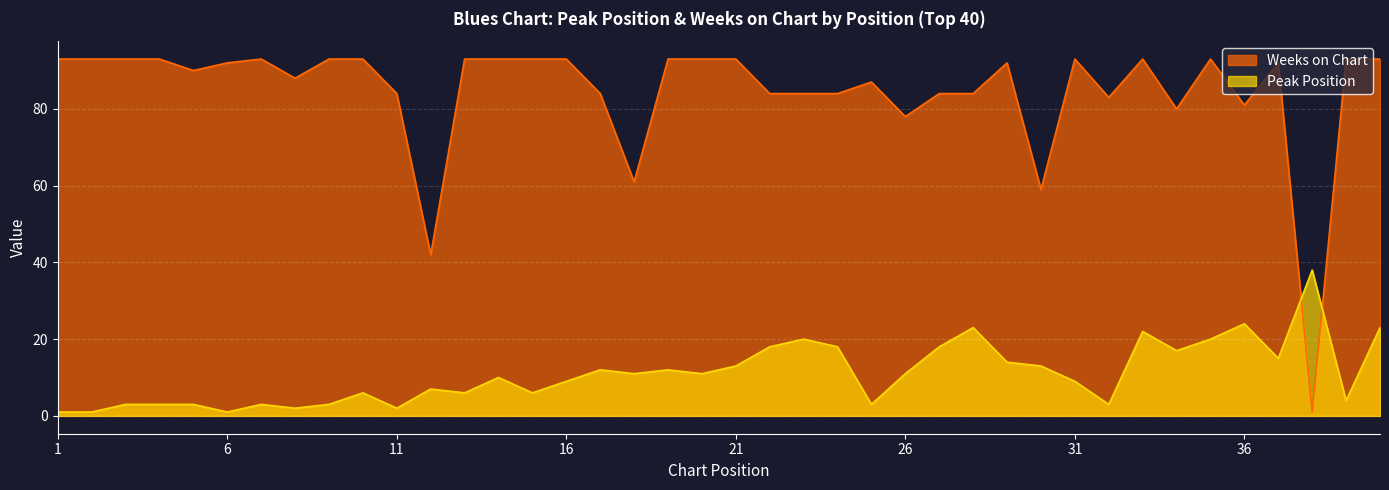

What is the average value of the Peak Position series?

11